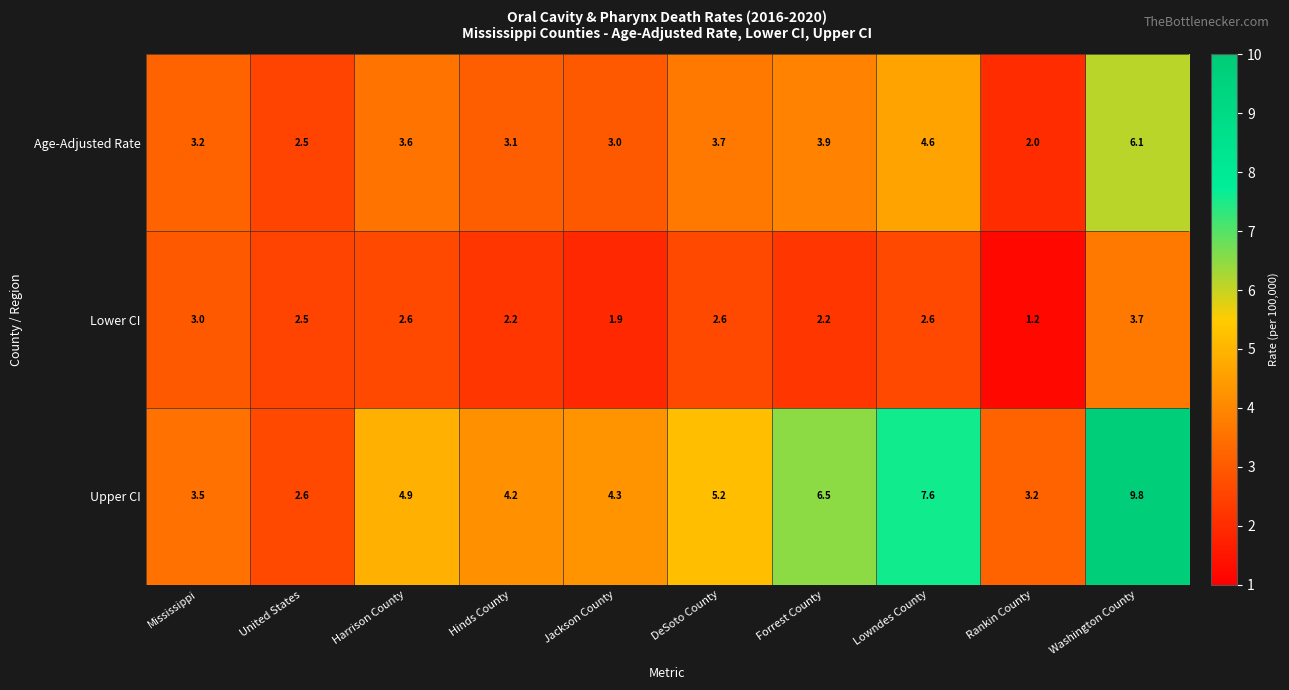

Which series has the largest range (max minus min)?

Upper CI